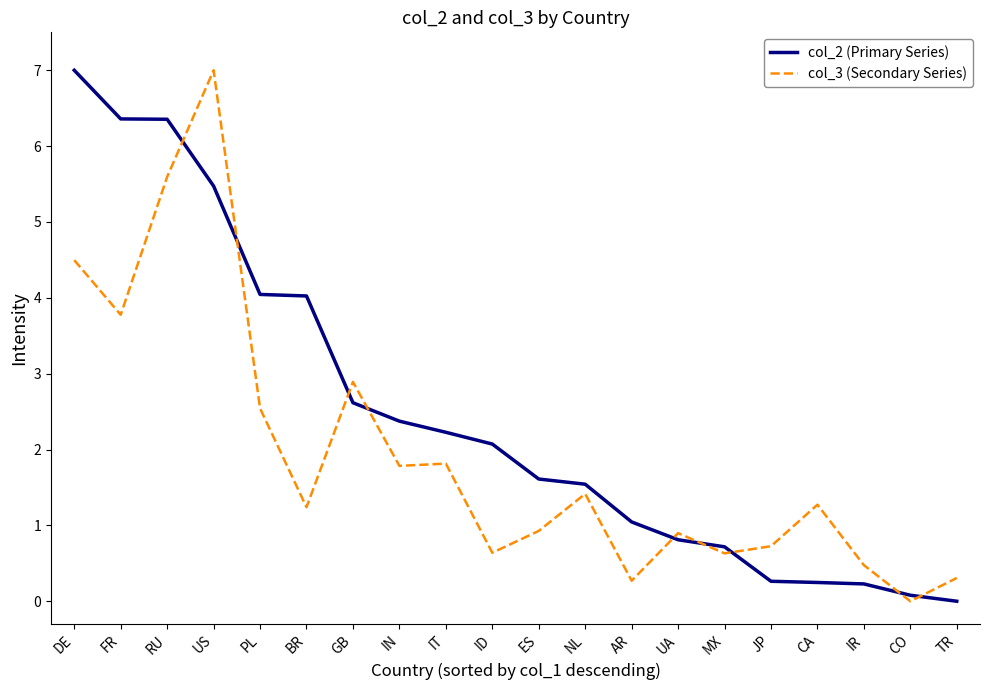

What are all the series names shown in the legend?

col_2 (Primary Series), col_3 (Secondary Series)